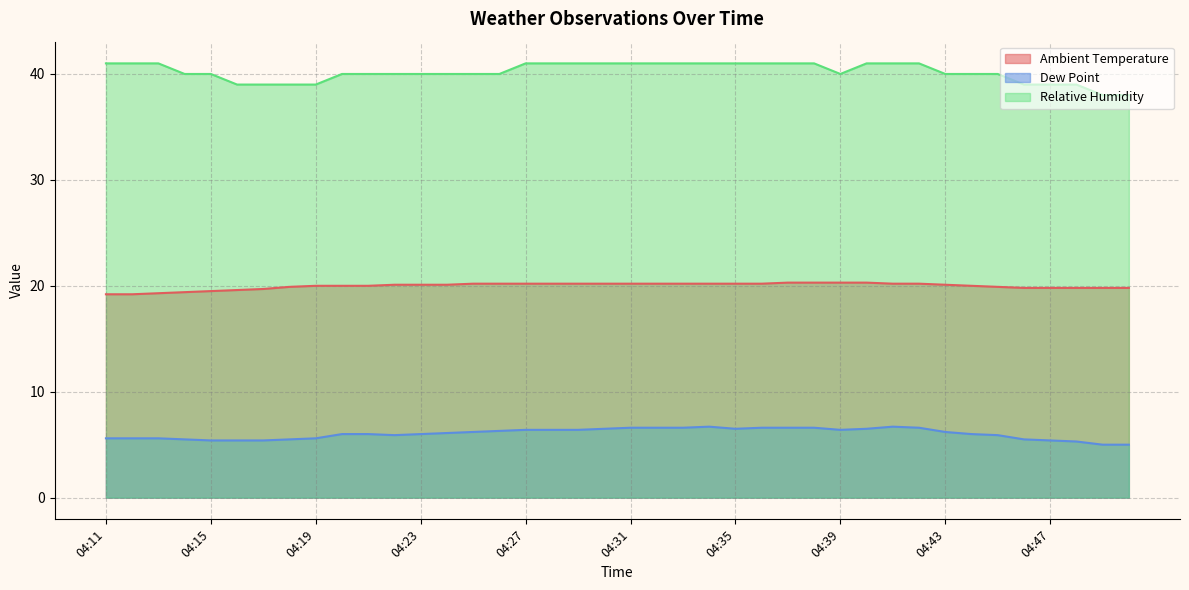

What is the value of the Ambient Temperature point at the 17th from the left?

20.2